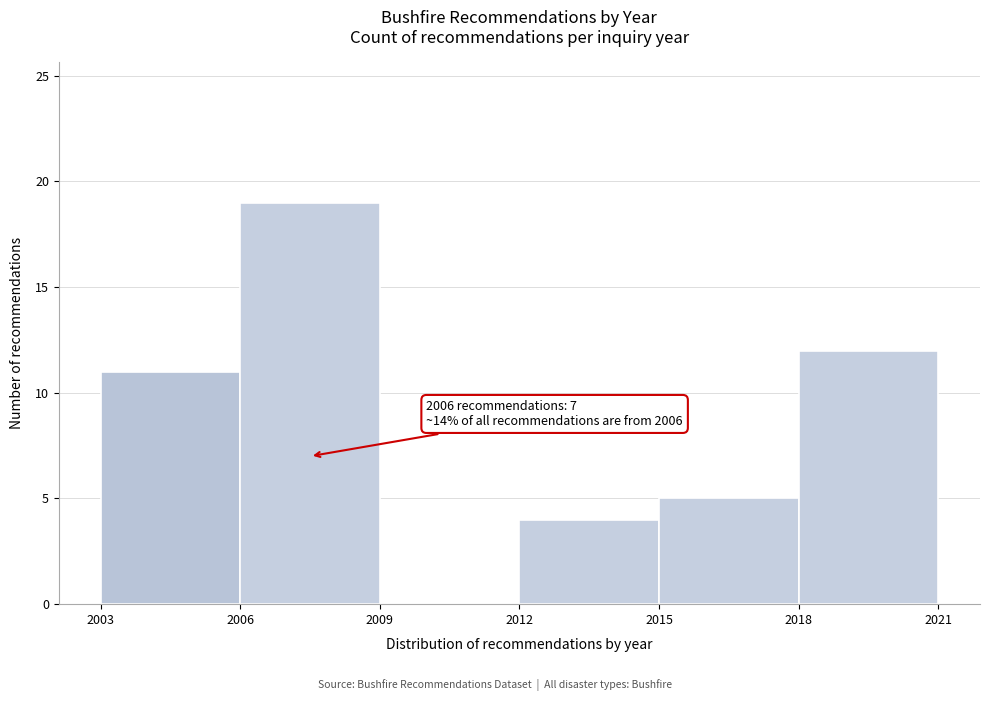

Which range on the x-axis has the tallest bar?

2006 to 2009